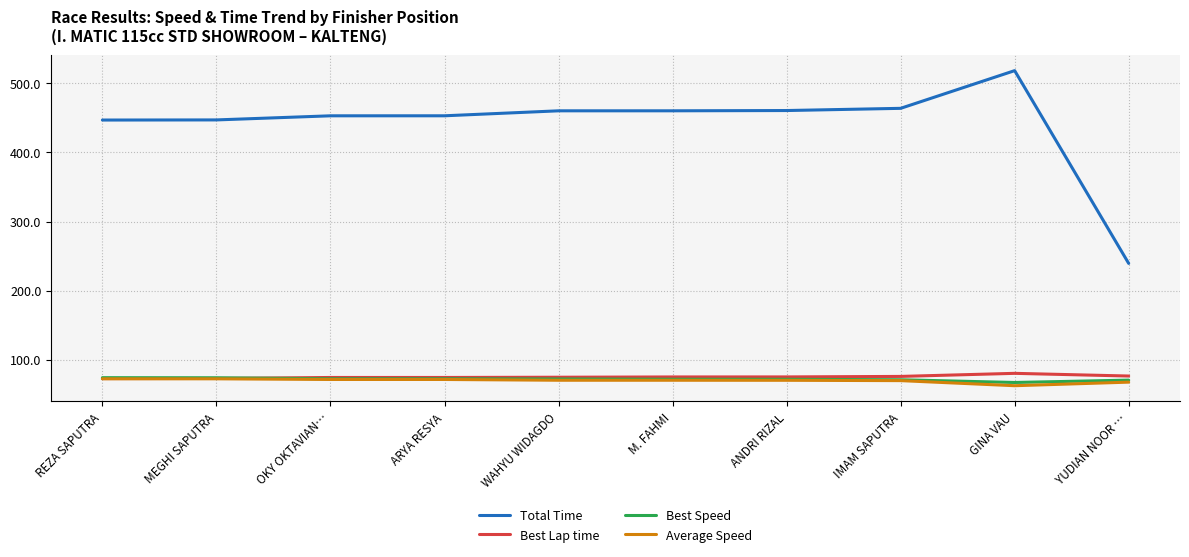

The Best Speed series shows 114.9 at YUDIAN NOOR …. True or false?

False